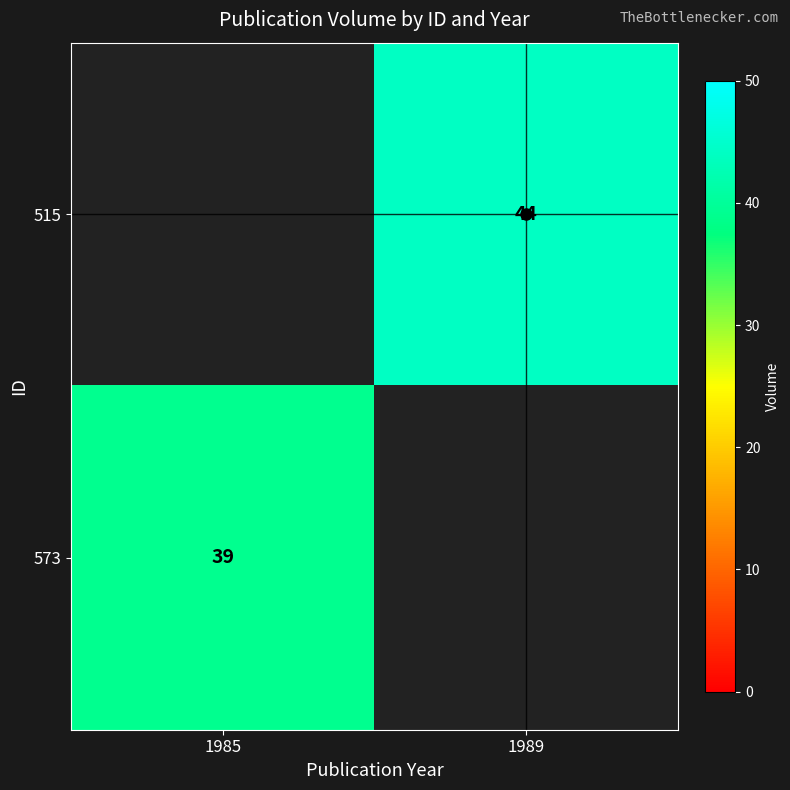

What is the smallest value displayed?

39.0